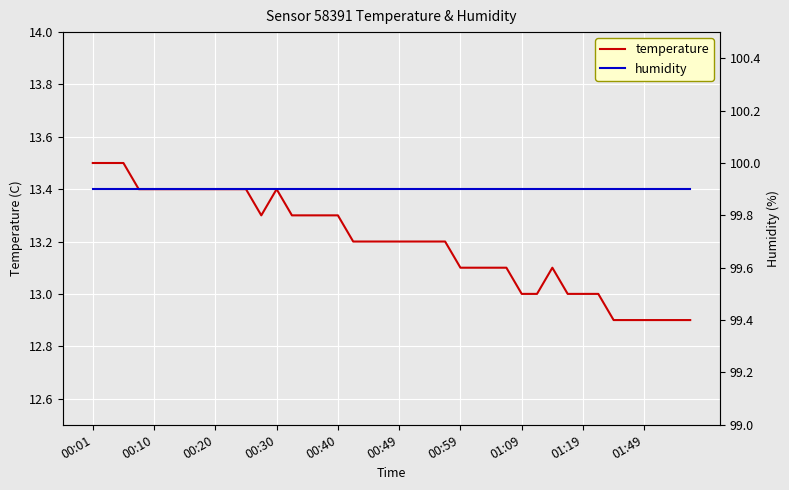

What is the maximum value for temperature?

13.5